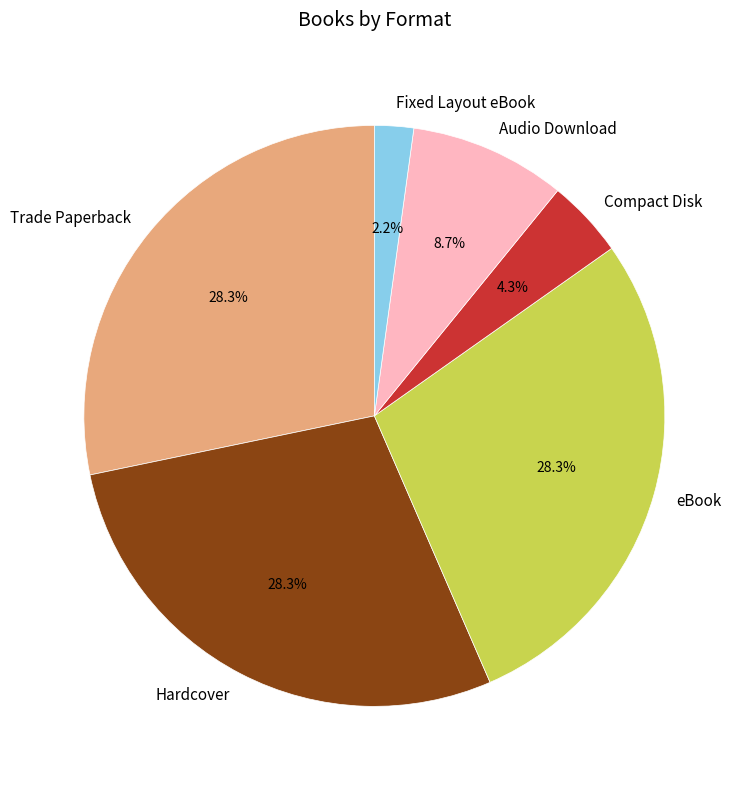

Is it true that Hardcover is 37% of the pie?

False